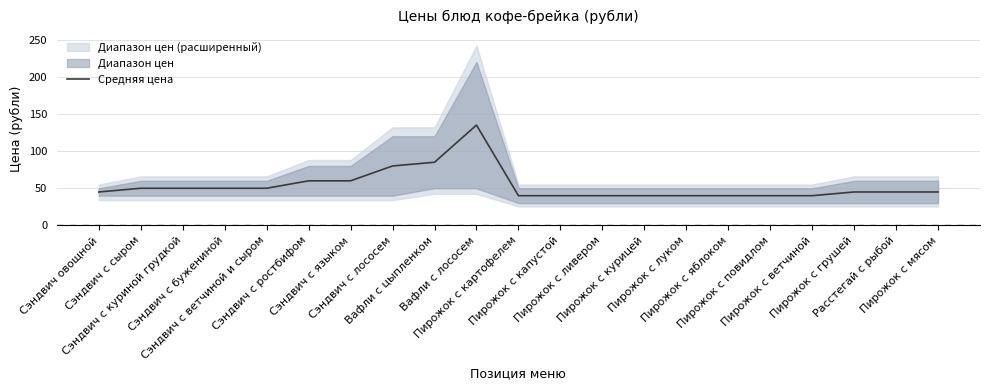

Reading left to right, what are all the values shown in this chart?

Сэндвич овощной=45	Сэндвич с сыром=50	Сэндвич с куриной грудкой=50	Сэндвич с бужениной=50	Сэндвич с ветчиной и сыром=50	Сэндвич с ростбифом=60	Сэндвич с языком=60	Сэндвич с лососем=80	Вафли с цыпленком=85	Вафли с лососем=135	Пирожок с картофелем=40	Пирожок с капустой=40	Пирожок с ливером=40	Пирожок с курицей=40	Пирожок с луком=40	Пирожок с яблоком=40	Пирожок с повидлом=40	Пирожок с ветчиной=40	Пирожок с грушей=45	Расстегай с рыбой=45	Пирожок с мясом=45